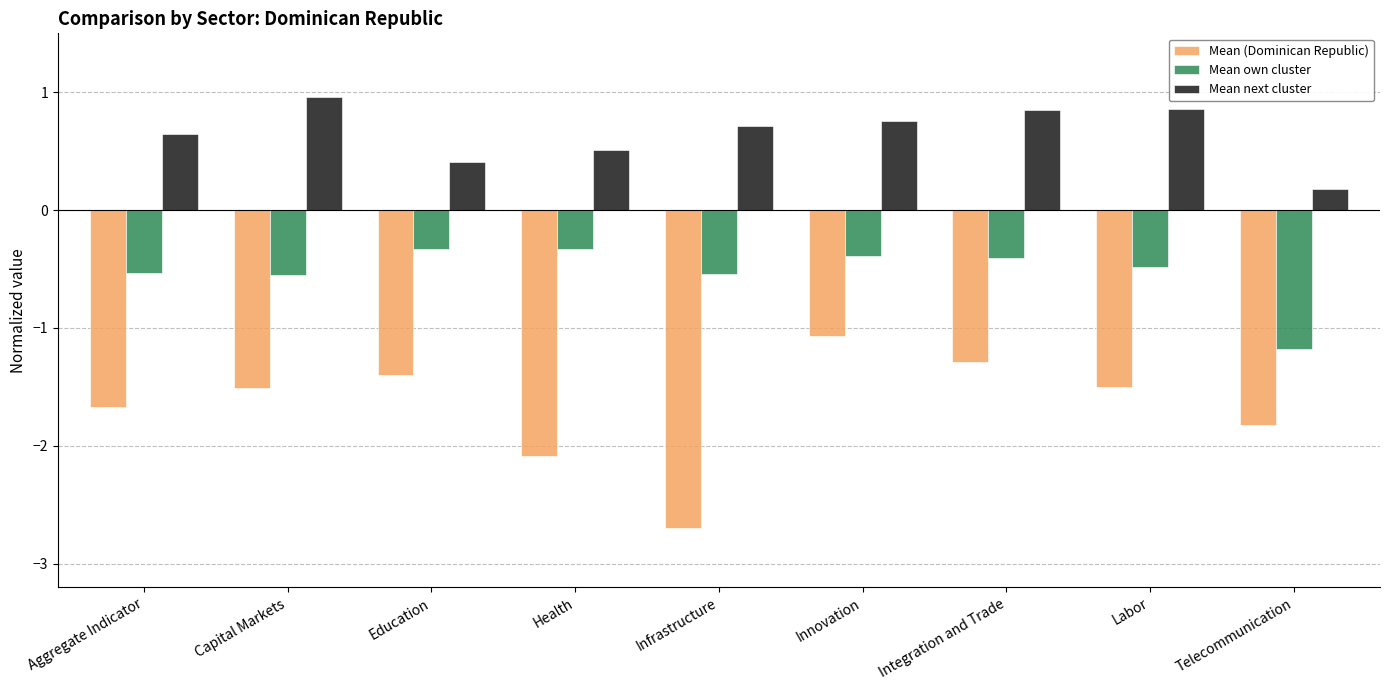

What is the spread (max minus min) of values at Telecommunication?

2.0